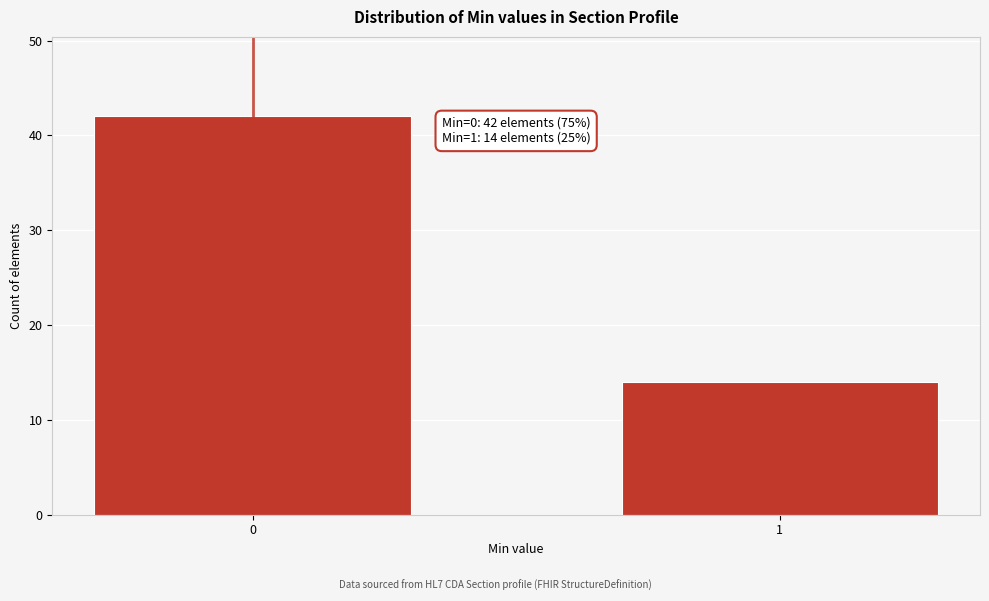

Reading left to right, extract all data points from this chart.

0=42	1=14